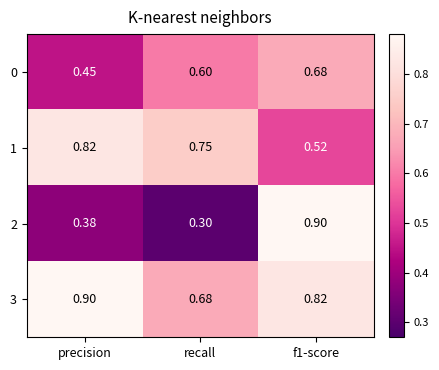

Which category has the highest value in the 3 series?

precision